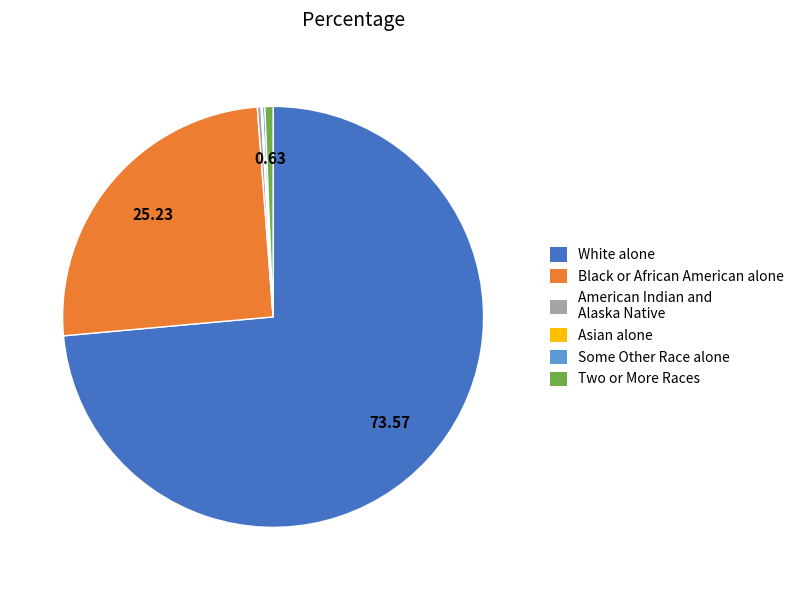

Is White alone the majority of the pie?

Yes